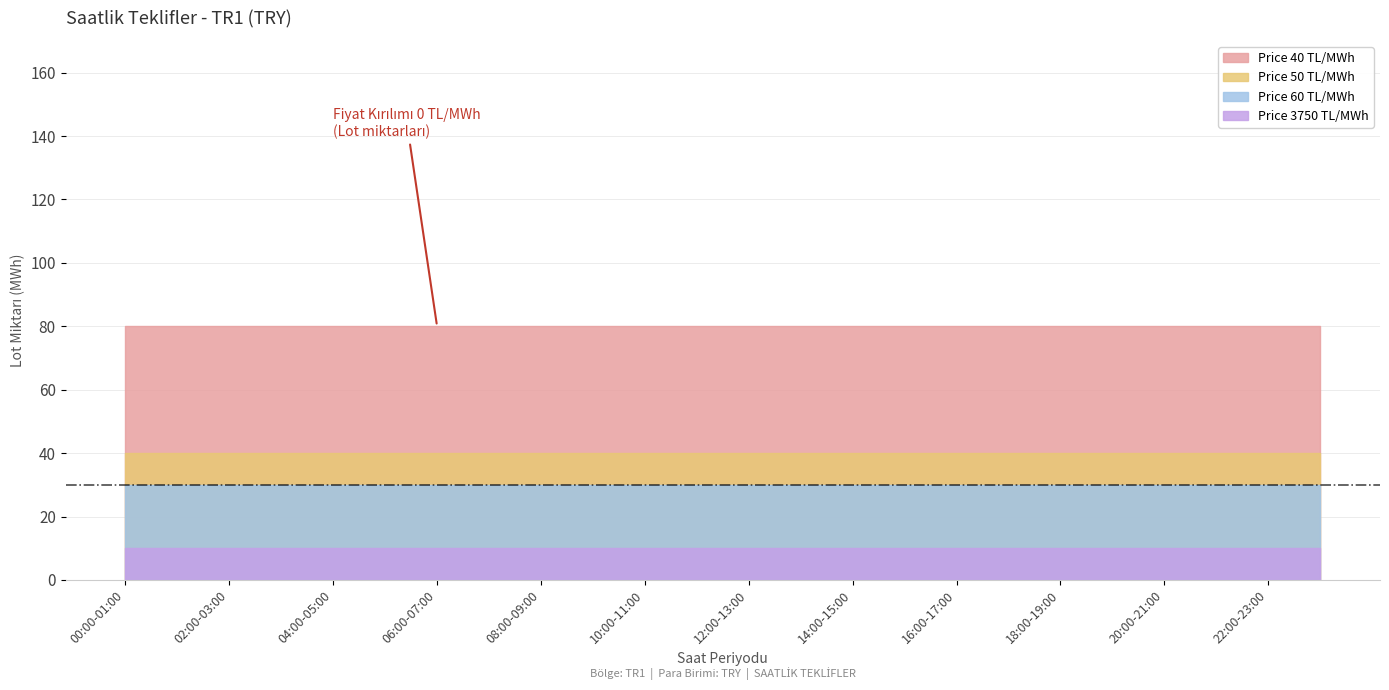

True or false: Price 3750 TL/MWh has more than 2 points higher than both neighbors.

False